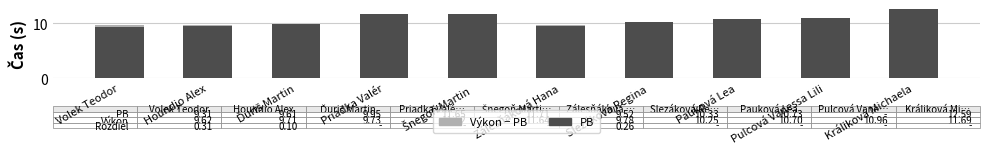

What is the approximate value of PB at Pauková Lea?

10.7